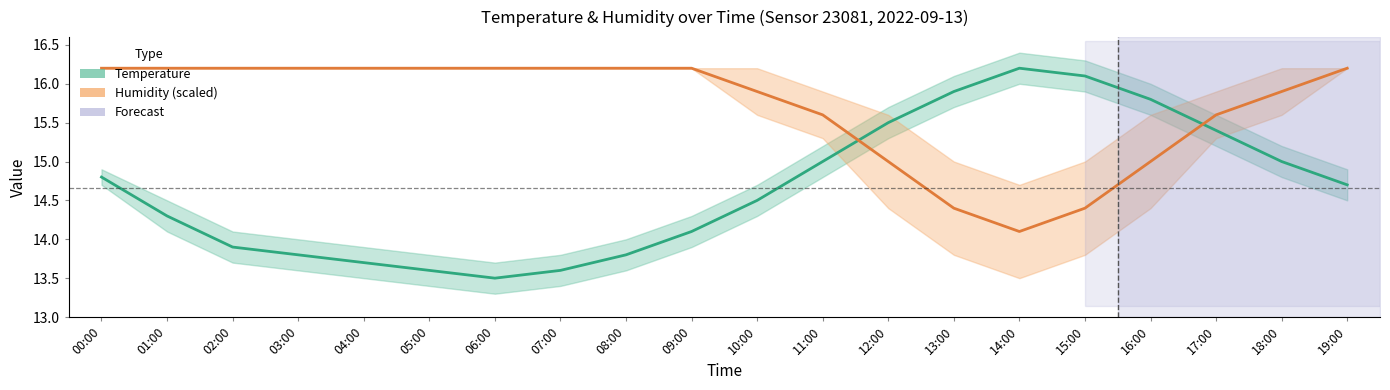

The Humidity (%, scaled) series shows 26.0 at 07:00. True or false?

False